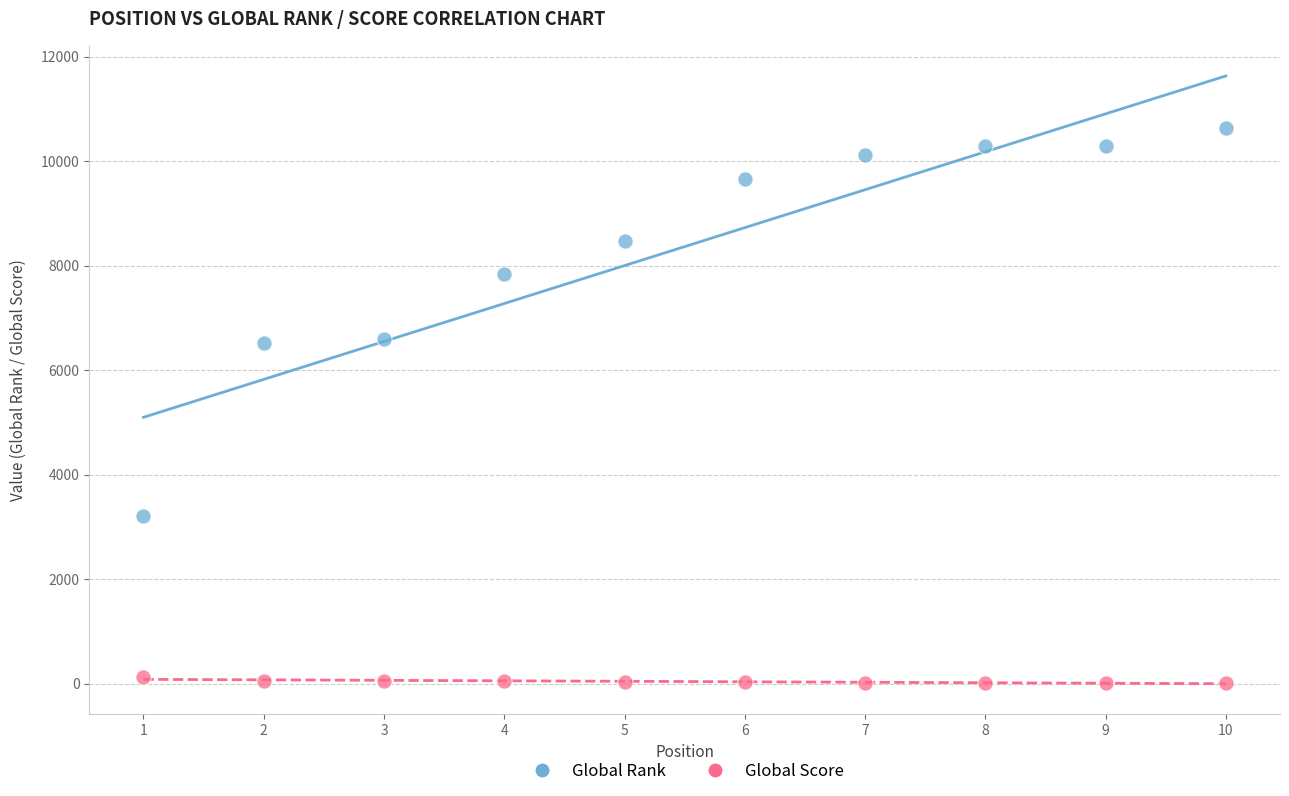

Across all data points, what is the range of Y values (max minus min)?

10629